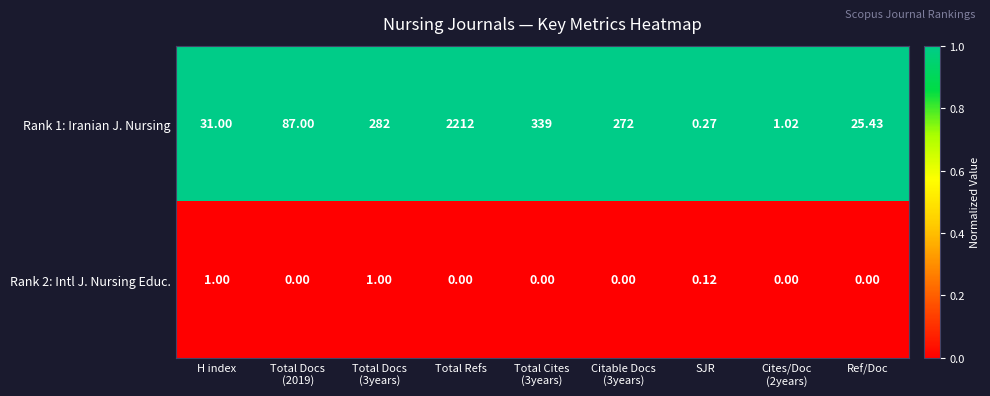

Is the value of Rank 1: Iranian J. Nursing at H index greater than the value of Rank 2: Intl J. Nursing Educ. at Ref/Doc?

Yes